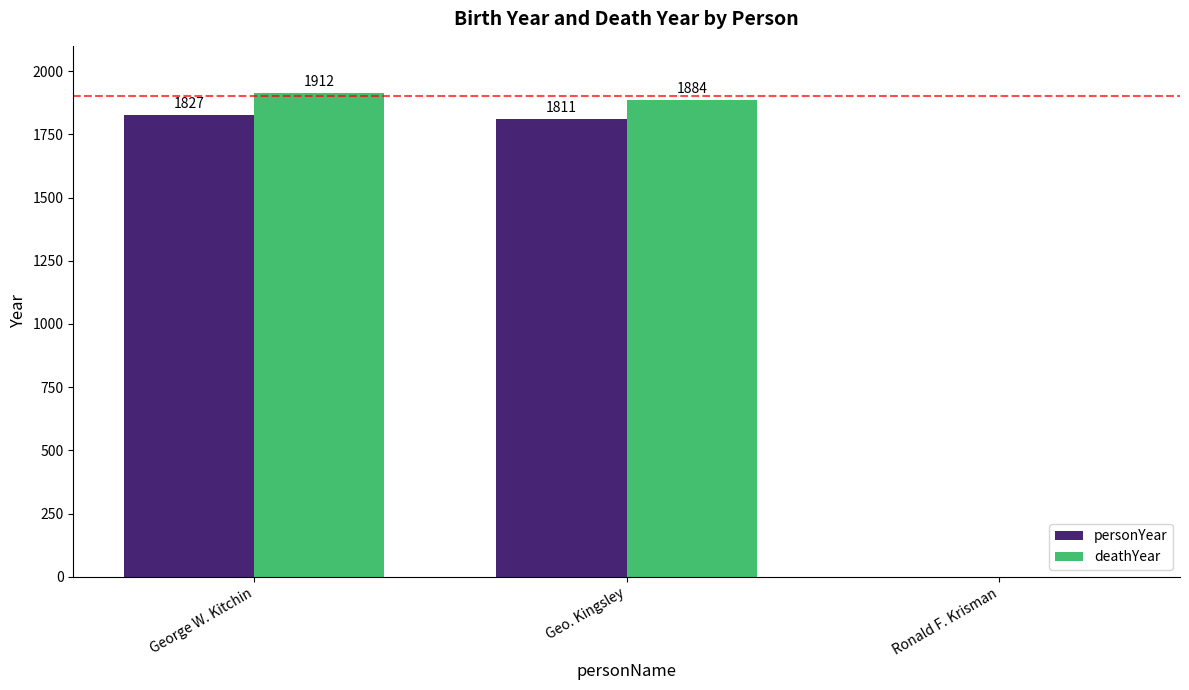

The value of personYear at Geo. Kingsley is 1811. True or false?

True